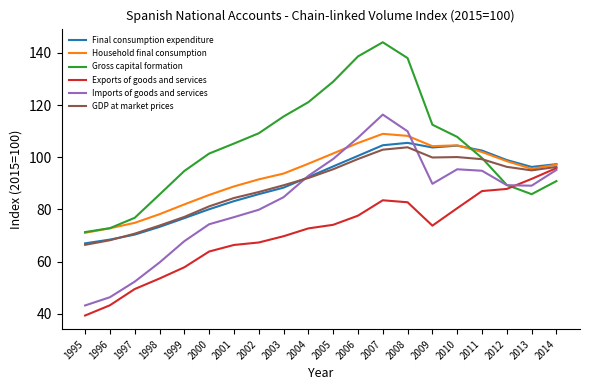

True or false: Final consumption expenditure has a value of 18.4 at 1998.

False